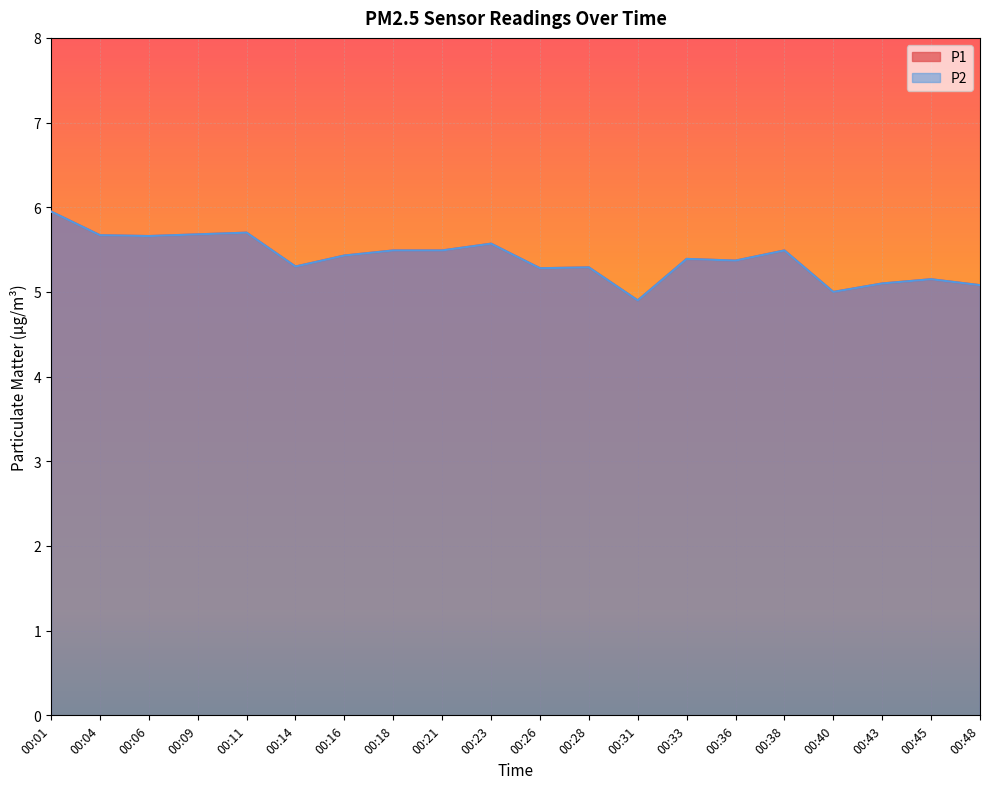

What is the value of the P2 point at the 4th from the left?

5.7